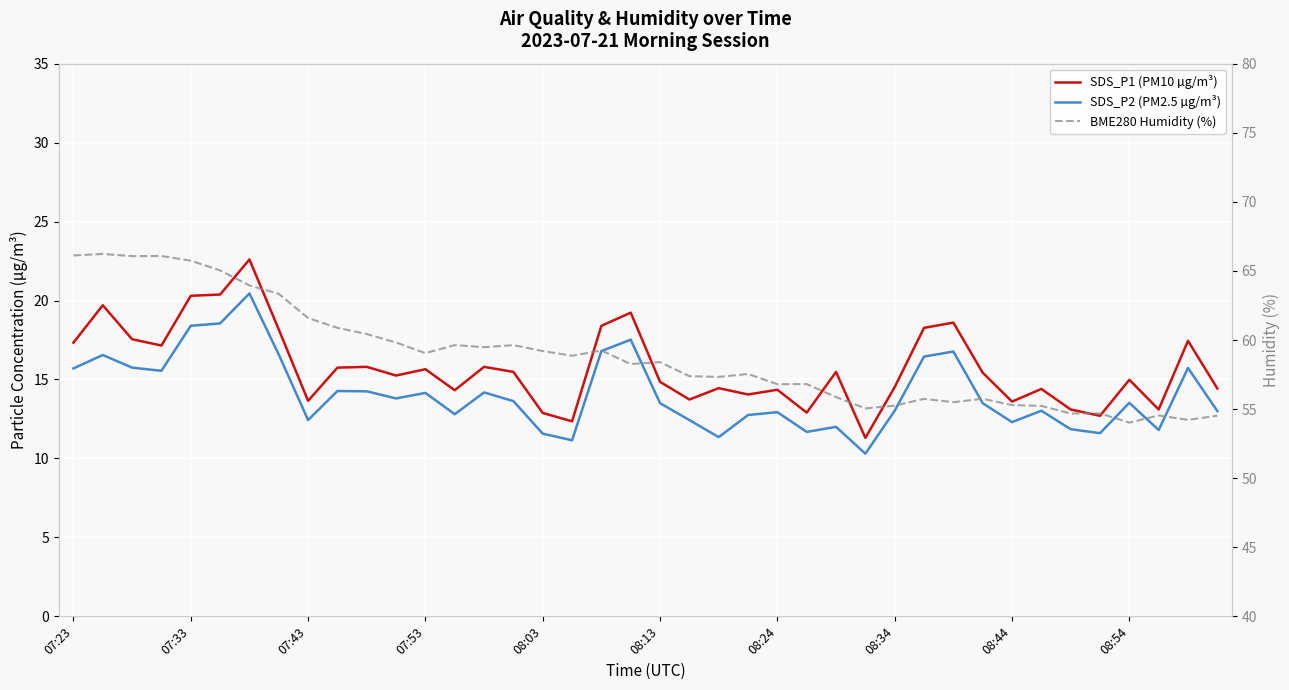

What are all the series names shown in the legend?

SDS_P1 (PM10 µg/m³), SDS_P2 (PM2.5 µg/m³), BME280 Humidity (%)